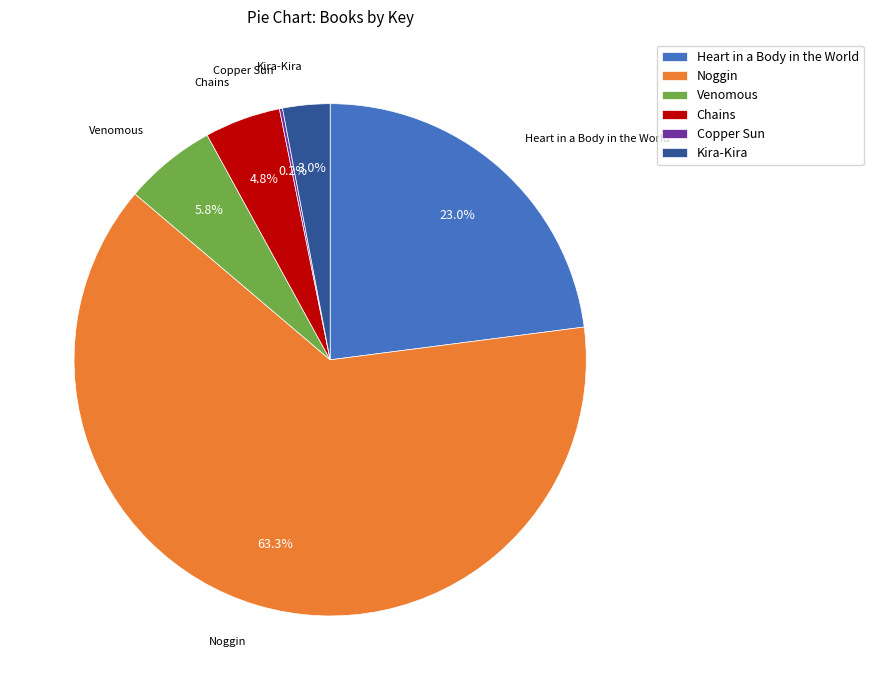

Is there a majority slice in this chart?

Yes